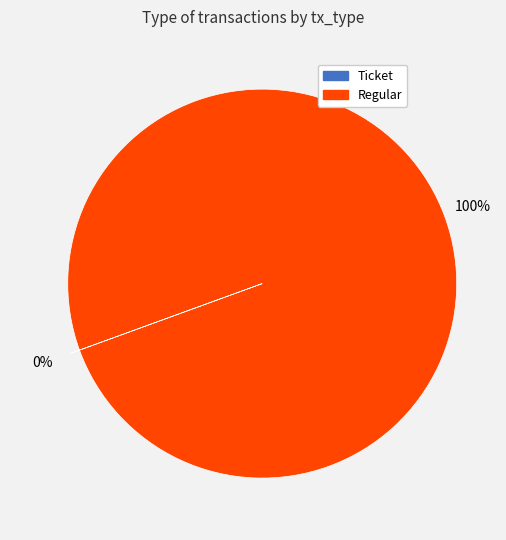

The Regular slice represents 93% of the pie. True or false?

False